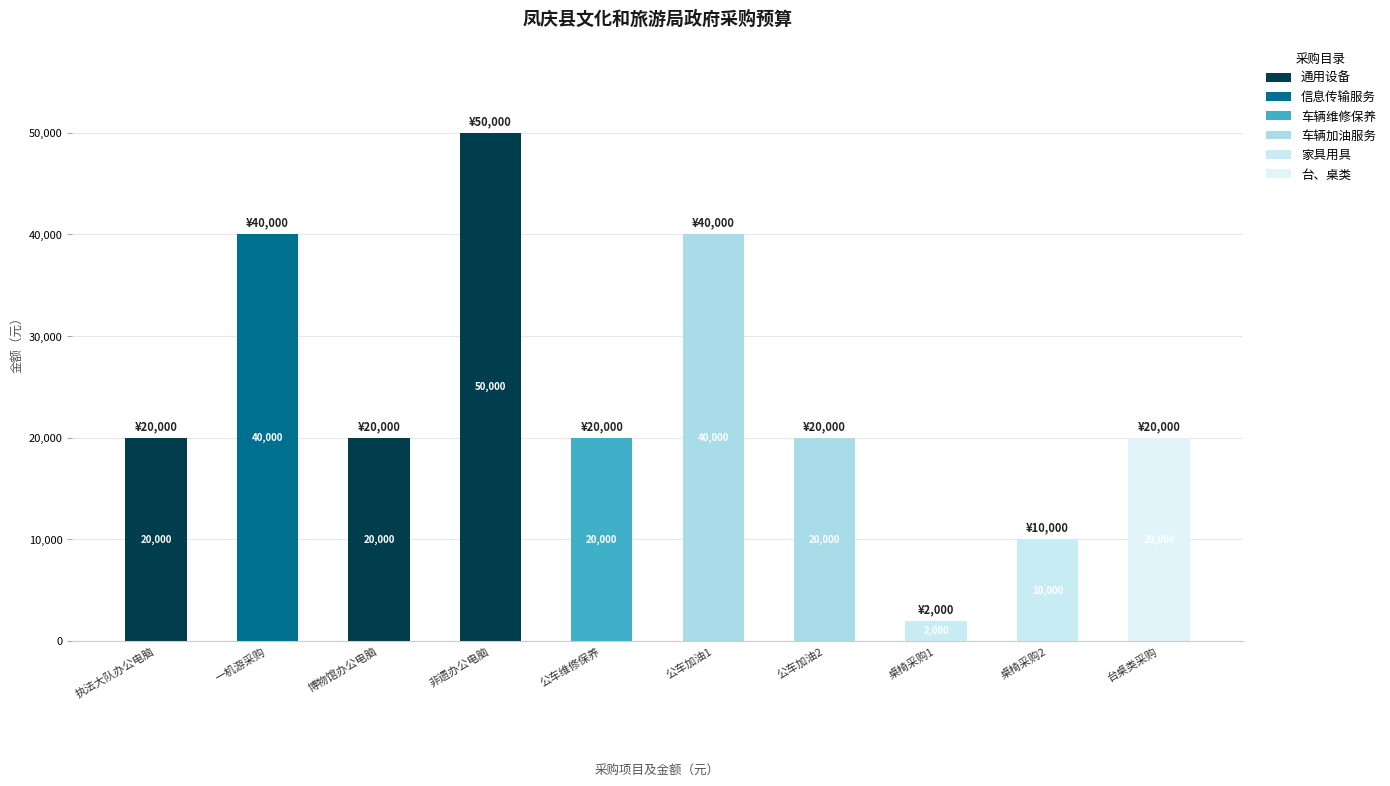

At which label does 通用设备 reach its peak?

非遗办公电脑